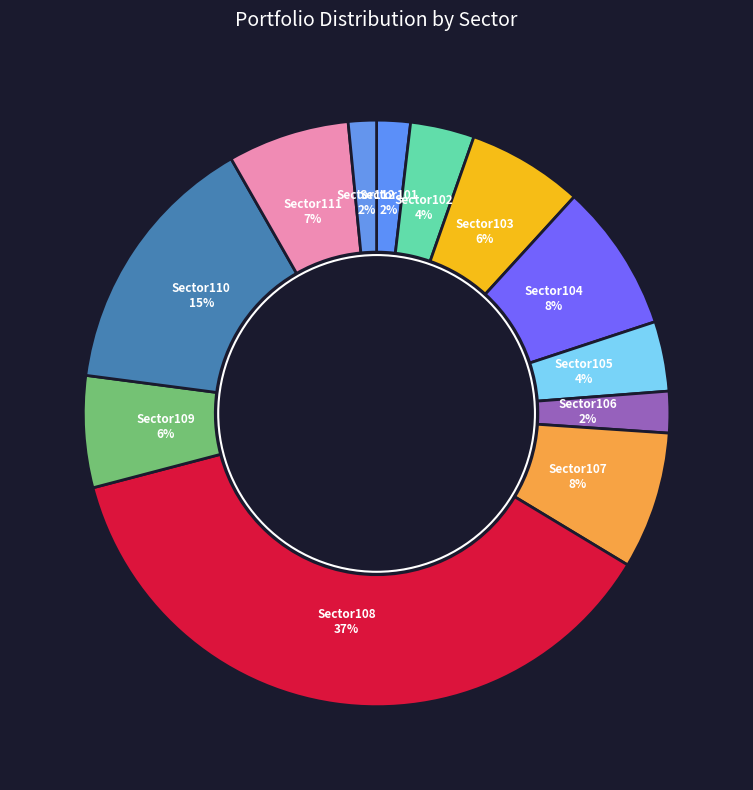

Is it true that Sector107 is 14% of the pie?

False